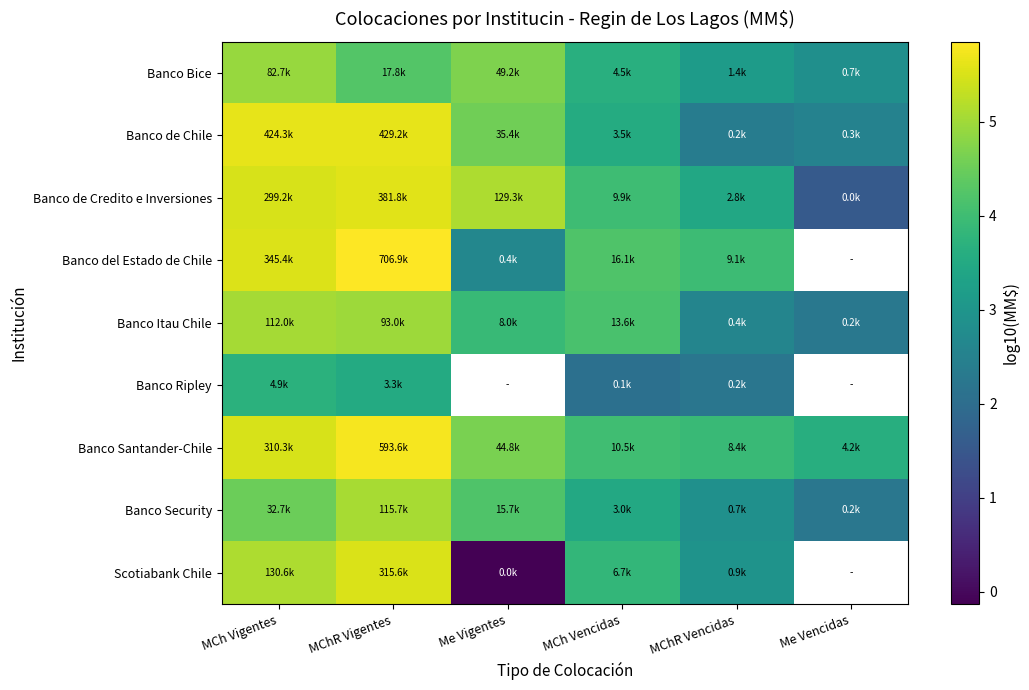

What is the approximate value of Banco Ripley at MChR Vigentes?

3.5